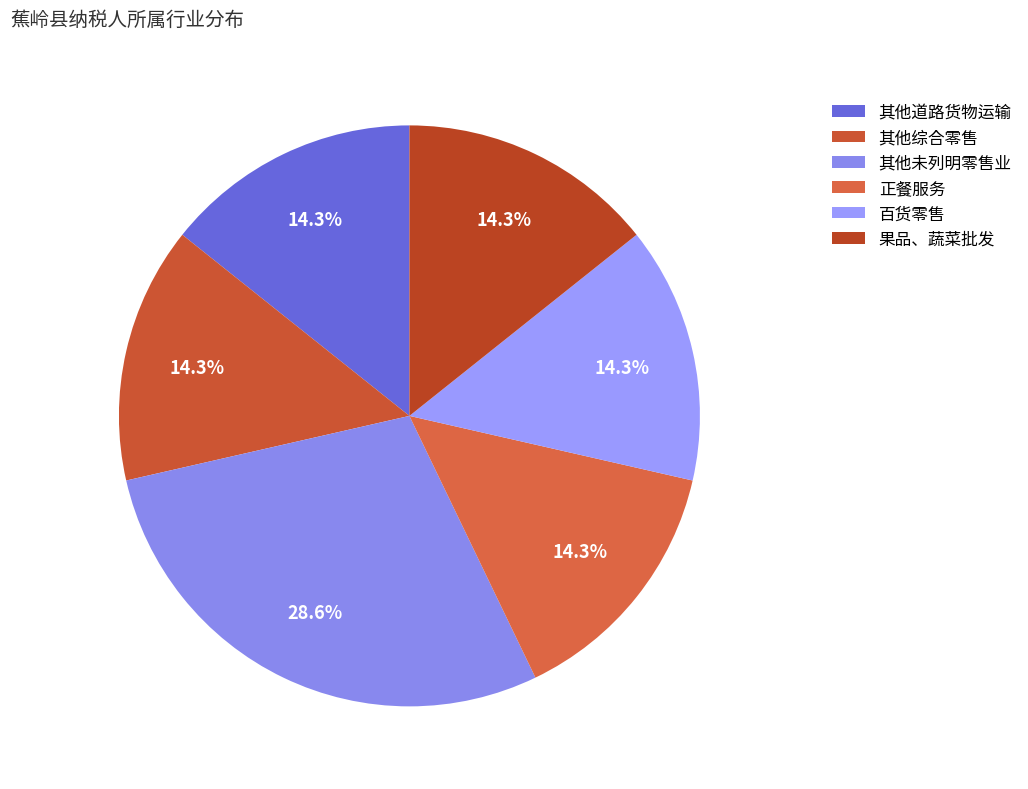

Which category has the biggest portion of the pie?

其他未列明零售业